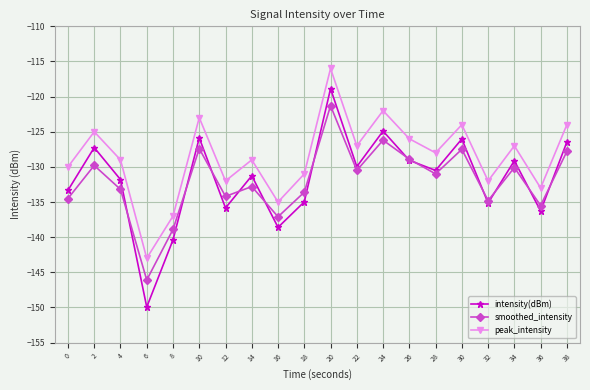

At which category does peak_intensity reach its first local valley?

6